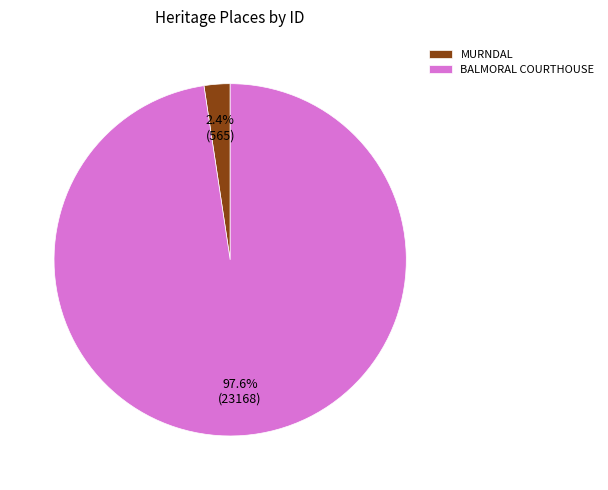

Which has a higher value, BALMORAL COURTHOUSE or MURNDAL?

BALMORAL COURTHOUSE